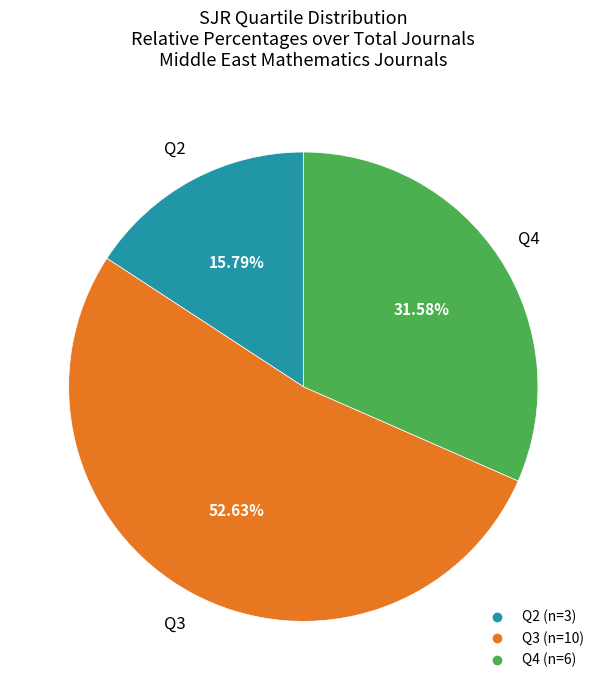

Does any single category account for the majority?

Yes